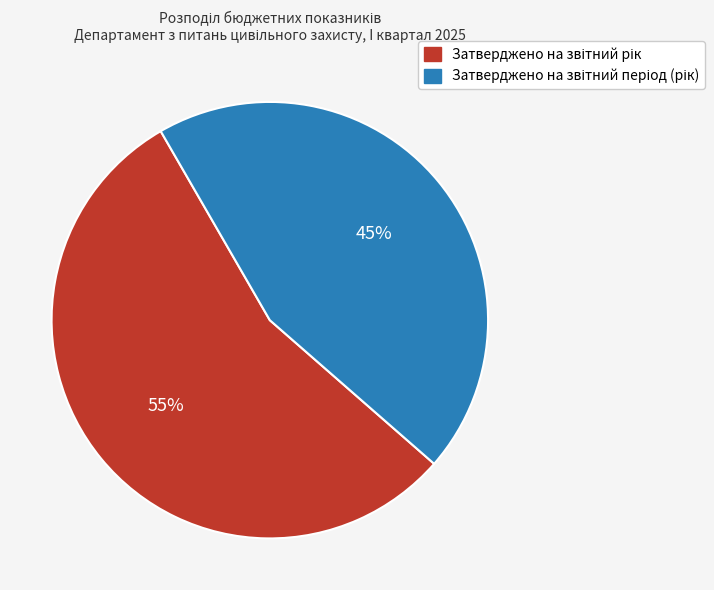

Count the number of slices in the pie.

2